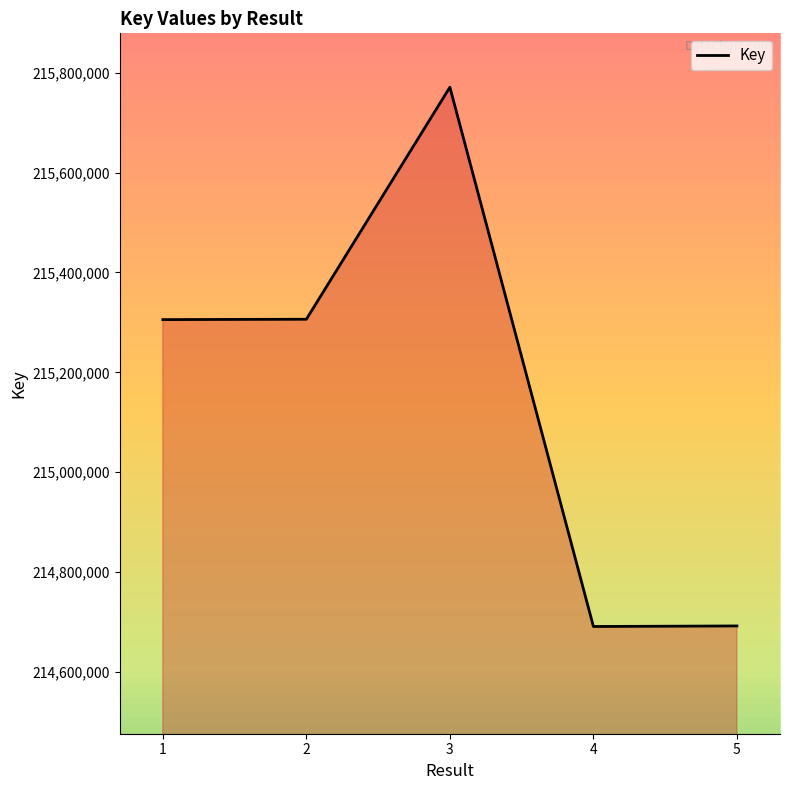

How many interior local peaks (higher than both neighbors) does the data have?

1